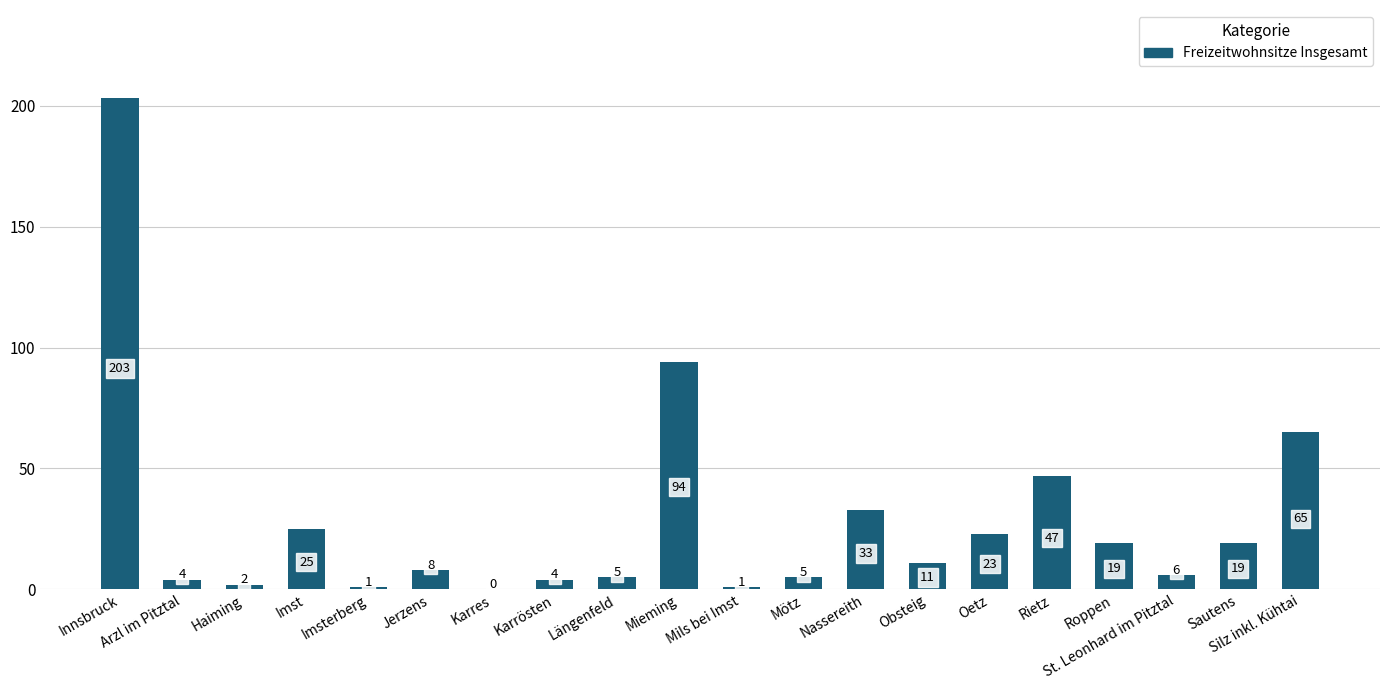

Read the value at Mötz.

5